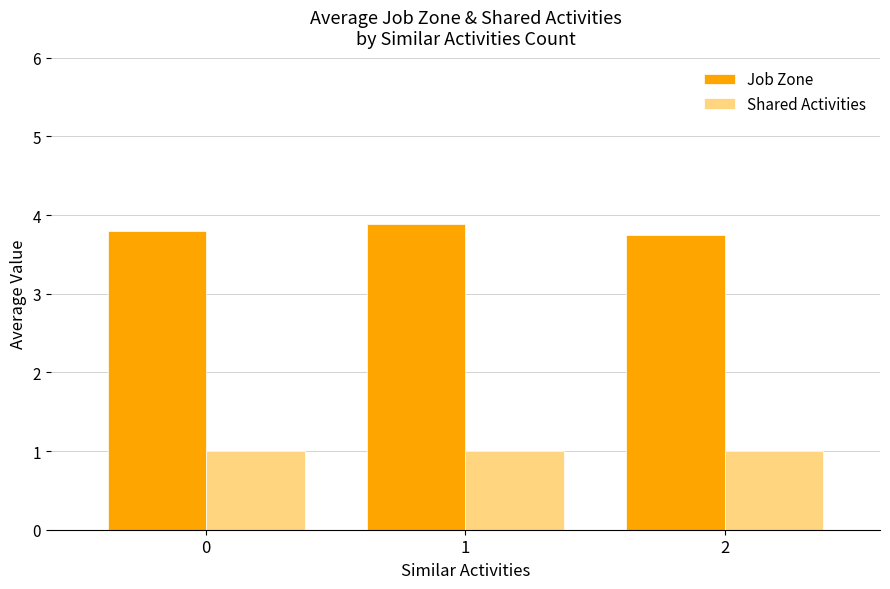

Reading left to right, list all the values displayed in this chart.

Job Zone: 3.8	3.9	3.8
Shared Activities: 1.0	1.0	1.0